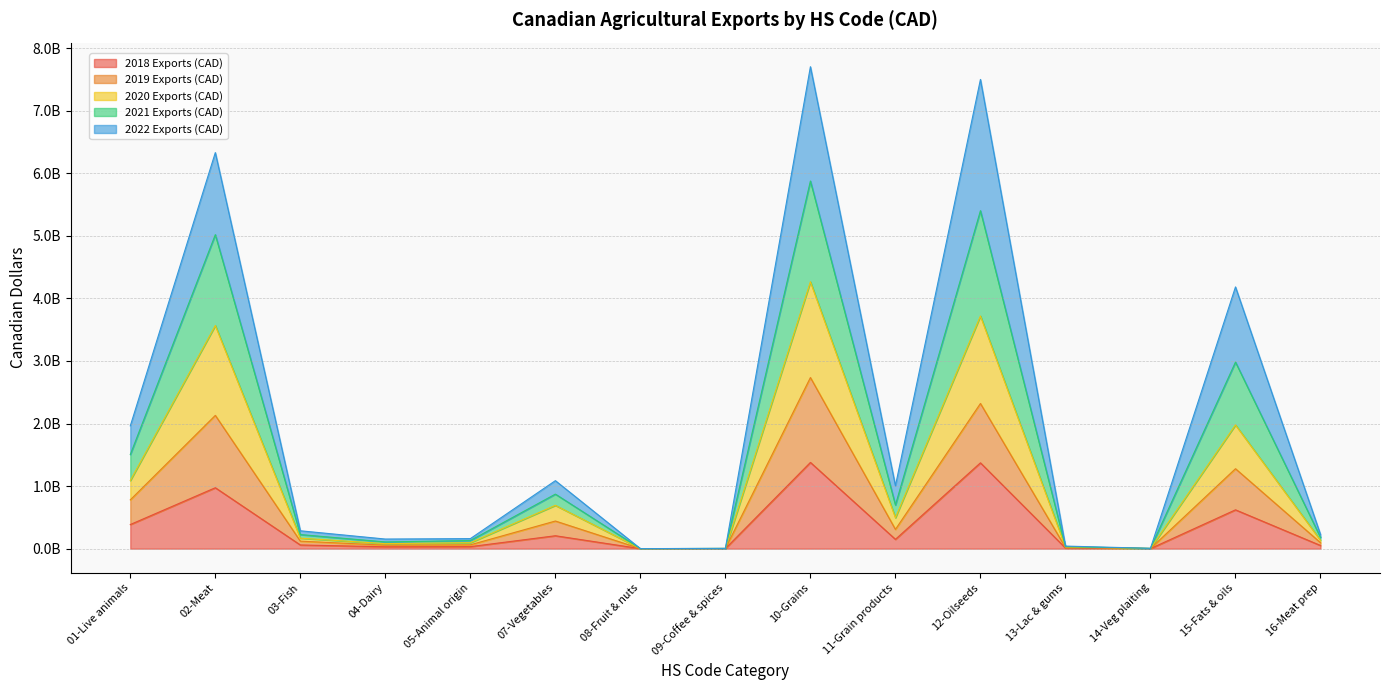

The value of 2020 Exports (CAD) at 08-Fruit & nuts is 367737. True or false?

False